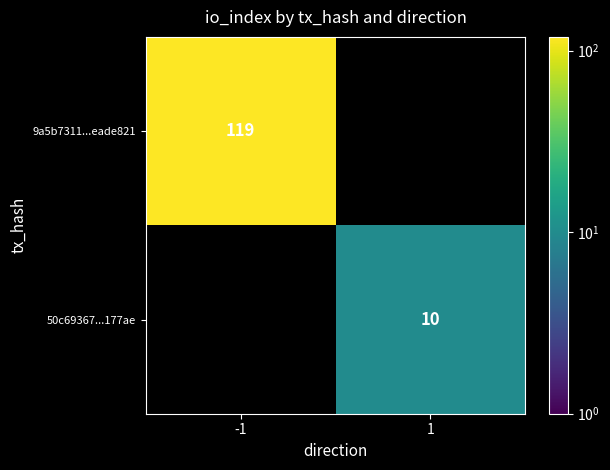

Is it true that 50c69367...177ae equals 10 at 1?

True